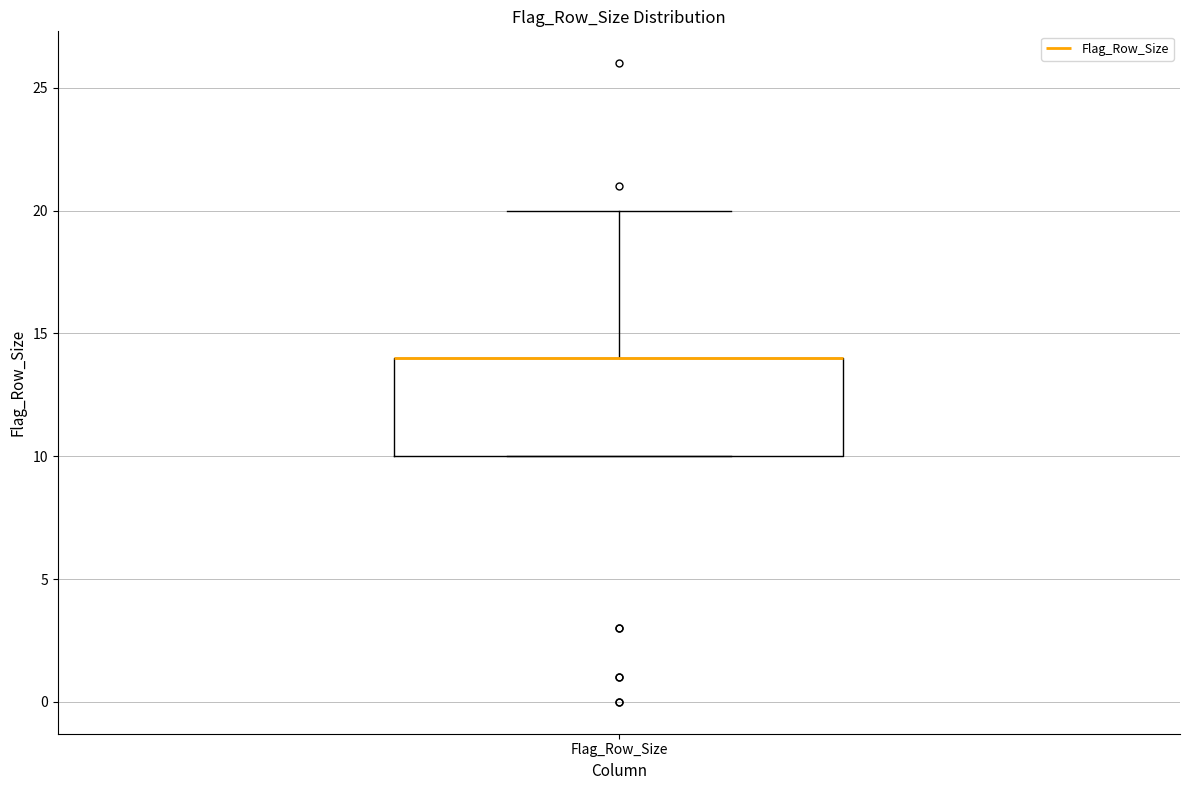

Where is the upper edge of the box for Flag_Row_Size on the y-axis? The values are not printed on the chart, so give them approximately, as read against the axis.

14